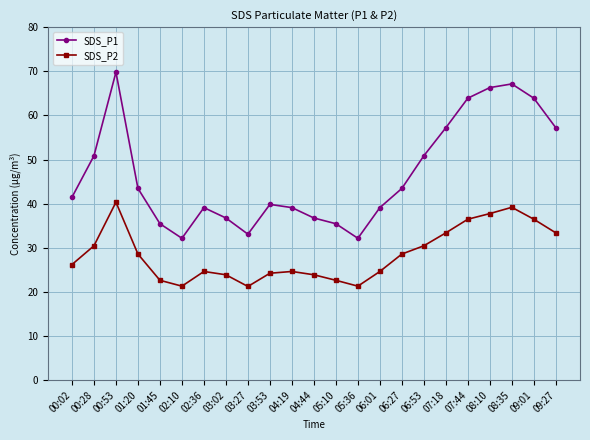

Read the SDS_P1 value at 06:01.

39.1